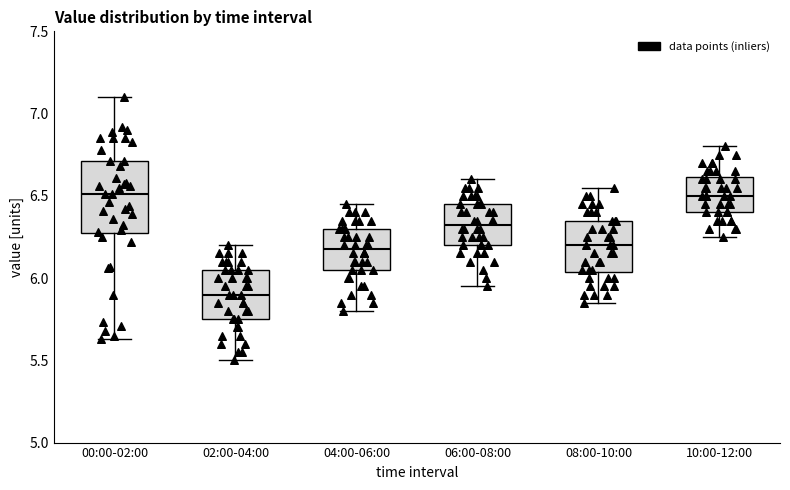

Reading left to right, read every box against the y-axis: the position of its median line, the range the box covers, and the ends of its whiskers. The values are not printed on the chart, so give them approximately, as read against the axis.

00:00-02:00: median 6.50, box 6.25 to 6.70, whiskers 5.65 to 7.10
02:00-04:00: median 5.90, box 5.75 to 6.05, whiskers 5.50 to 6.20
04:00-06:00: median 6.20, box 6.05 to 6.30, whiskers 5.80 to 6.45
06:00-08:00: median 6.35, box 6.20 to 6.45, whiskers 5.95 to 6.60
08:00-10:00: median 6.20, box 6.05 to 6.35, whiskers 5.85 to 6.55
10:00-12:00: median 6.50, box 6.40 to 6.60, whiskers 6.25 to 6.80